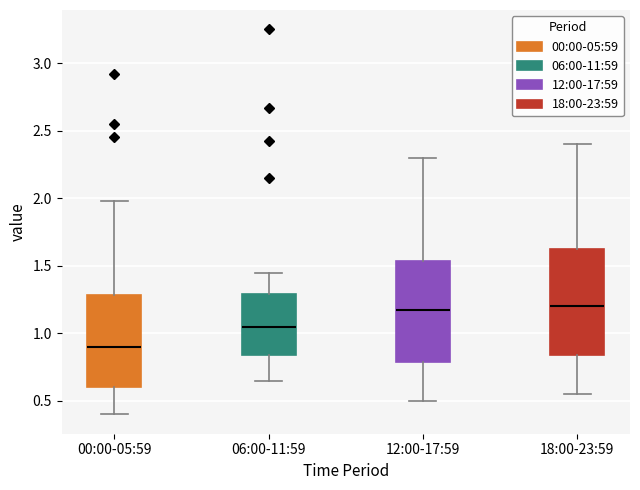

Which box has the lowest median line?

00:00-05:59